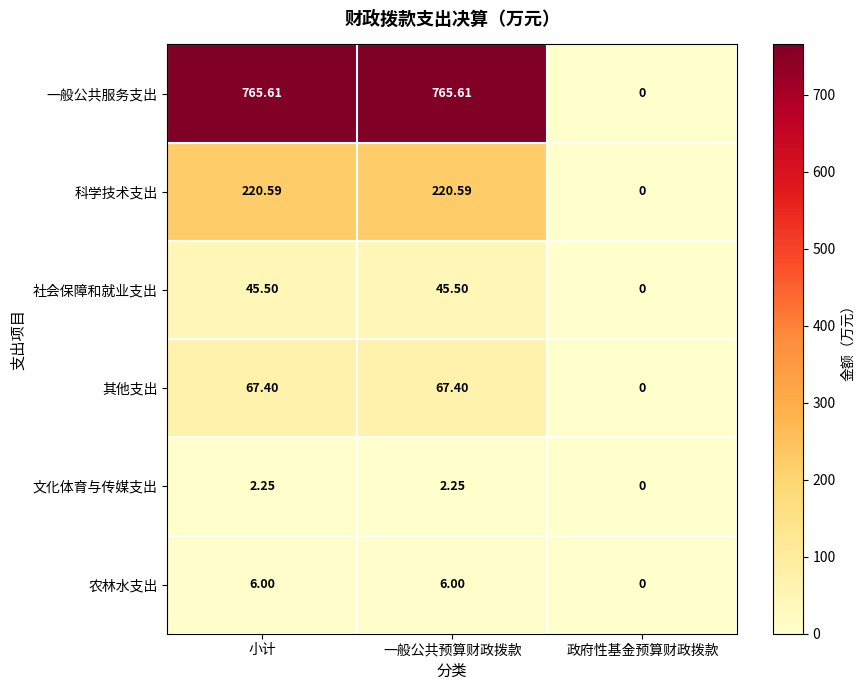

Which series has the largest total across all categories?

一般公共服务支出